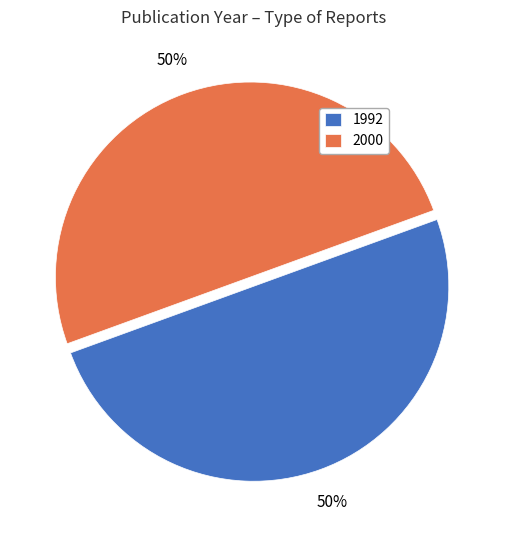

Approximately how many times larger is the value at 1992 compared to 2000?

1.0